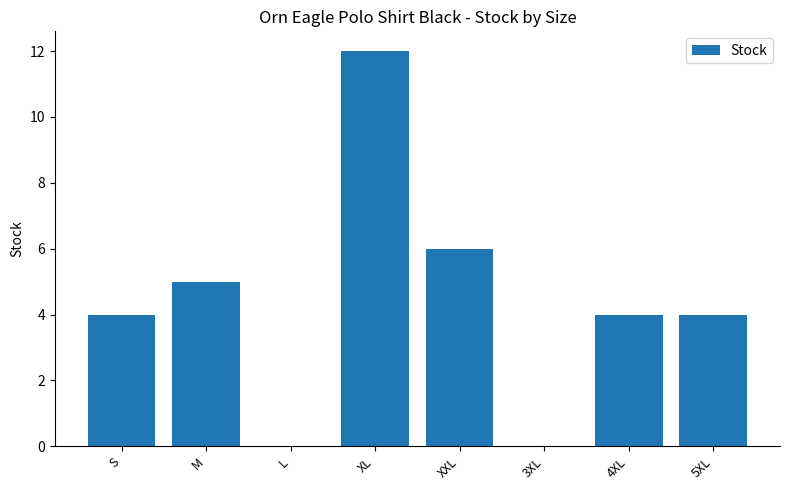

Which label corresponds to the largest value in the chart?

XL